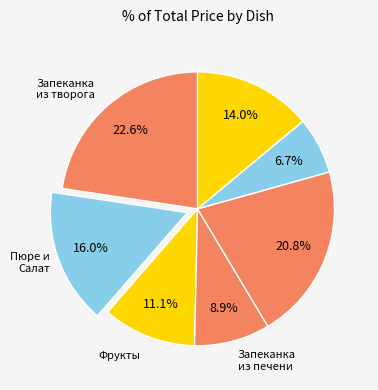

Which slice is the smallest?

Хлеб пшеничный